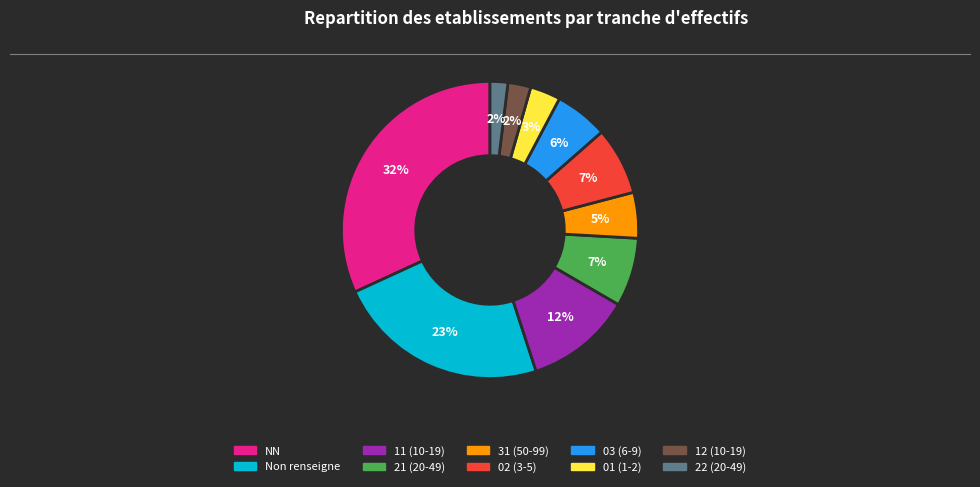

To the nearest percent, what is the difference between the largest and smallest slice percentages?

30%